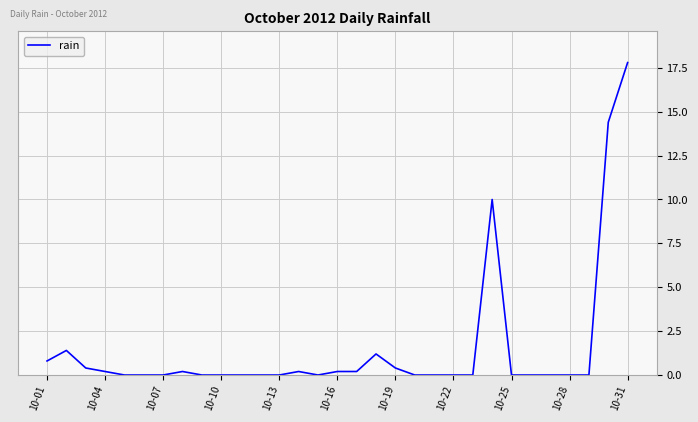

What is the maximum value shown in the chart?

17.8